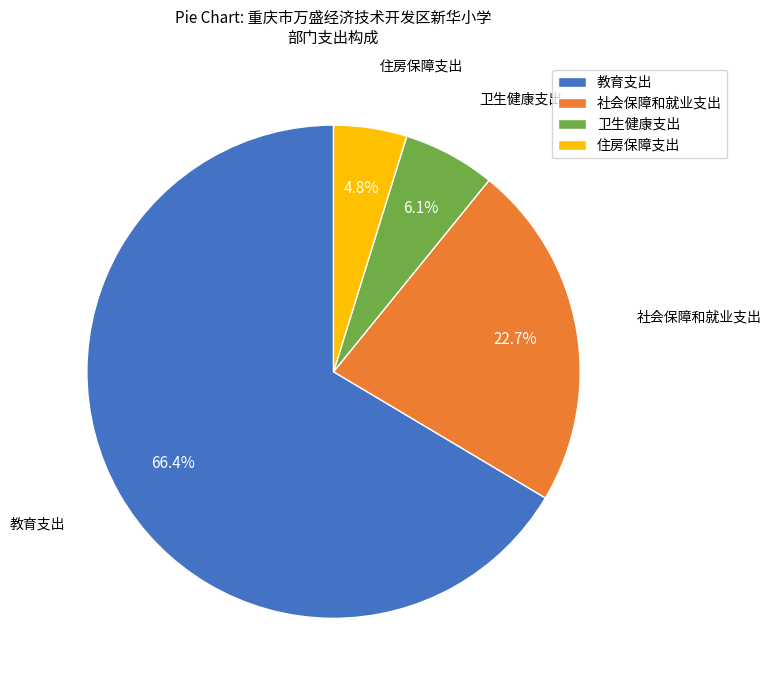

Does 教育支出 represent more than half of the total?

Yes